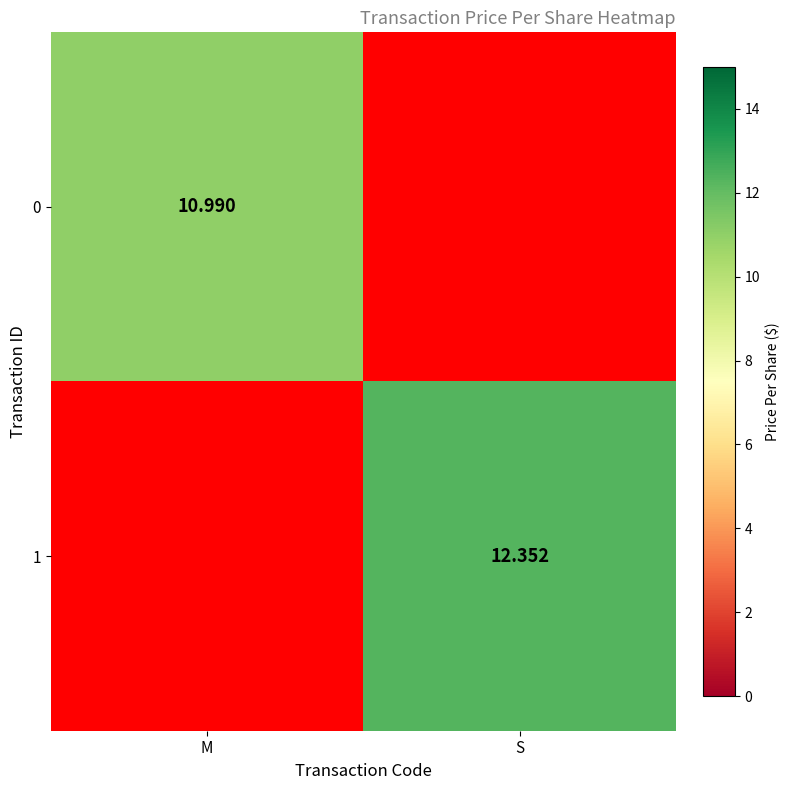

Is the value of 1 at S greater than the value of 0 at M?

Yes